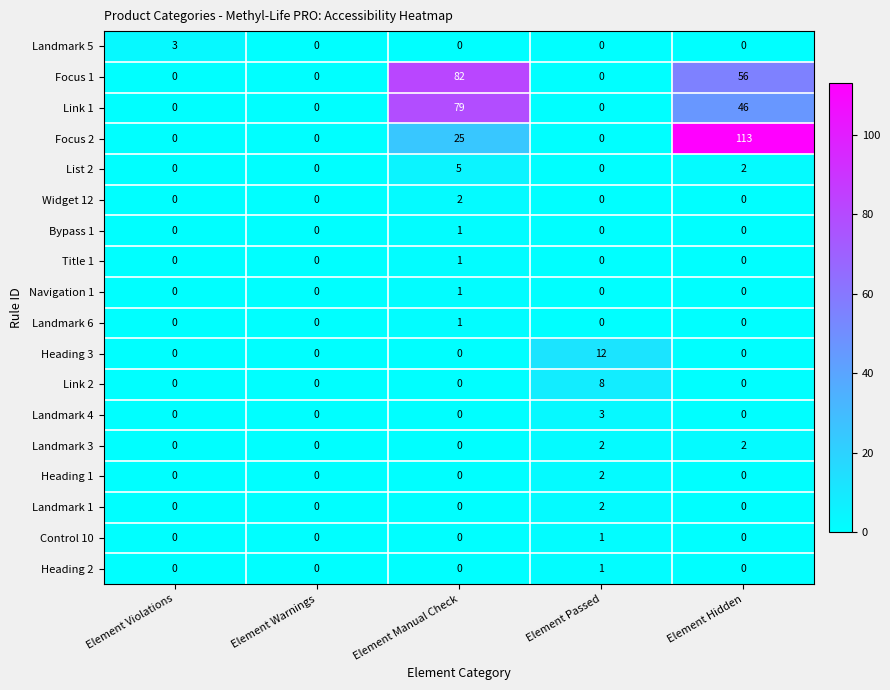

How many data points does each series have?

5